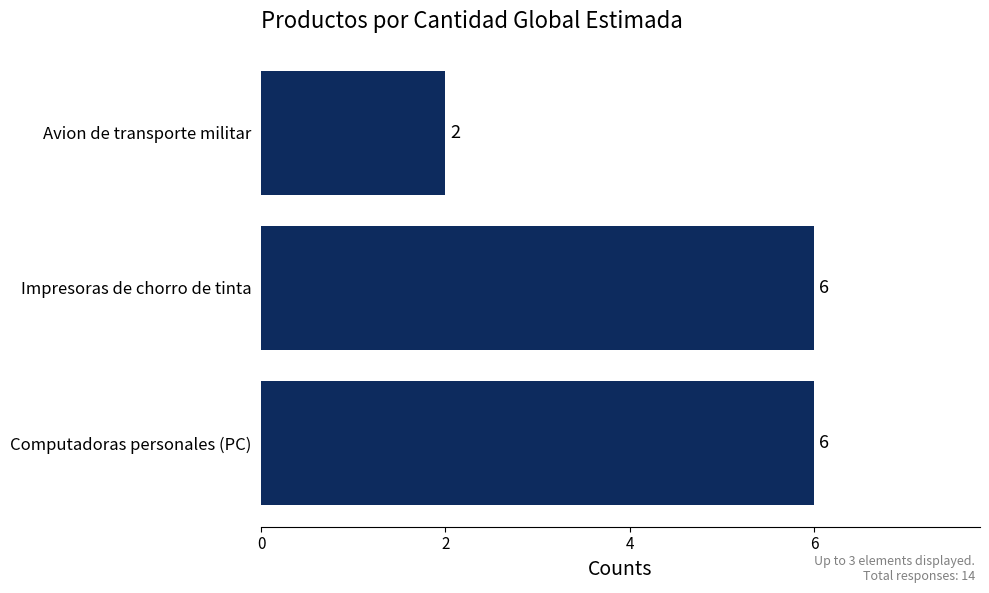

The chart shows a value of 8 at Computadoras personales (PC). True or false?

False